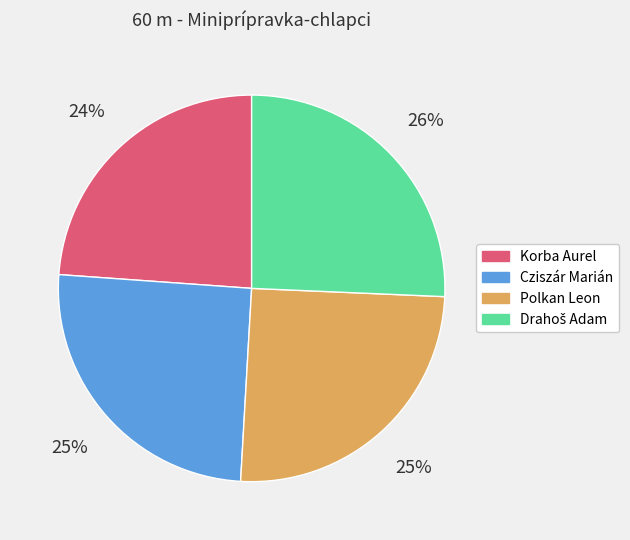

What is the smallest slice in the pie chart?

Korba Aurel